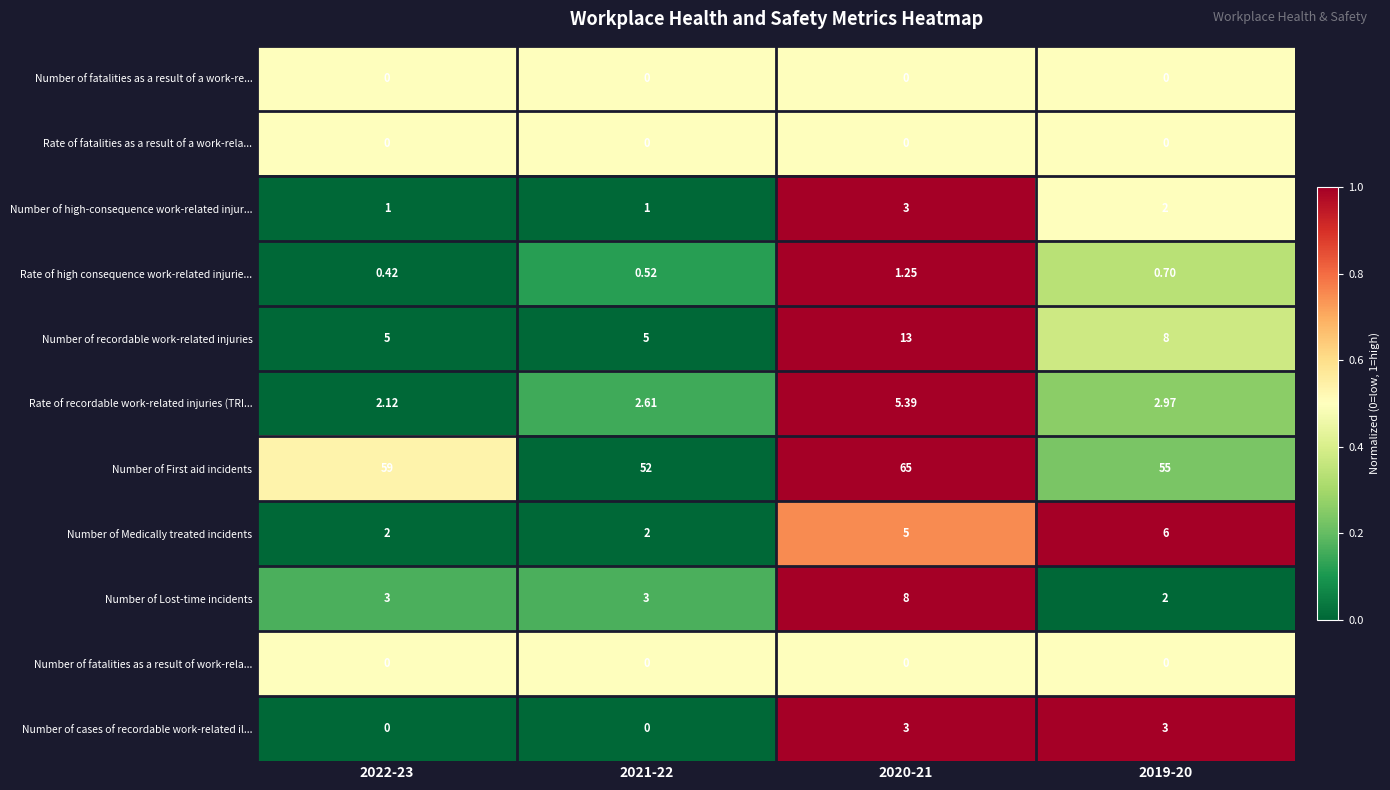

Is the value of Number of recordable work-related injuries at 2019-20 greater than the value of Number of fatalities as a result of work-rela... at 2019-20?

Yes